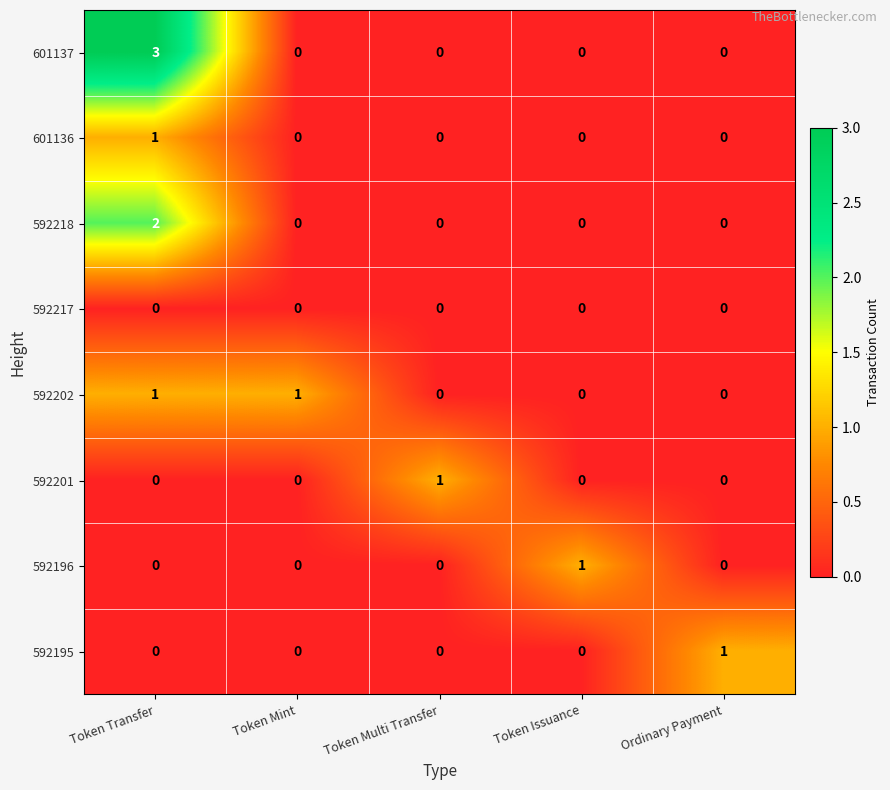

How many 592196 values are between 0 and 1?

5